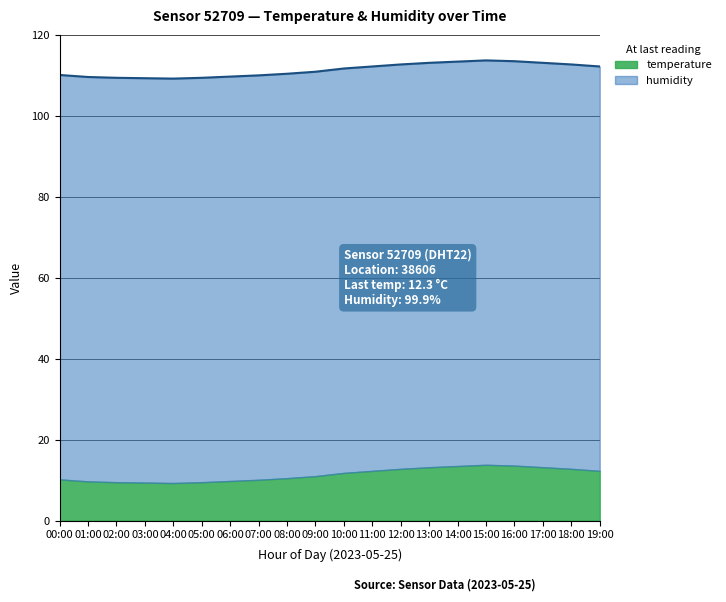

What is the ratio of the value at 16:00 to the value at 10:00?

1.0